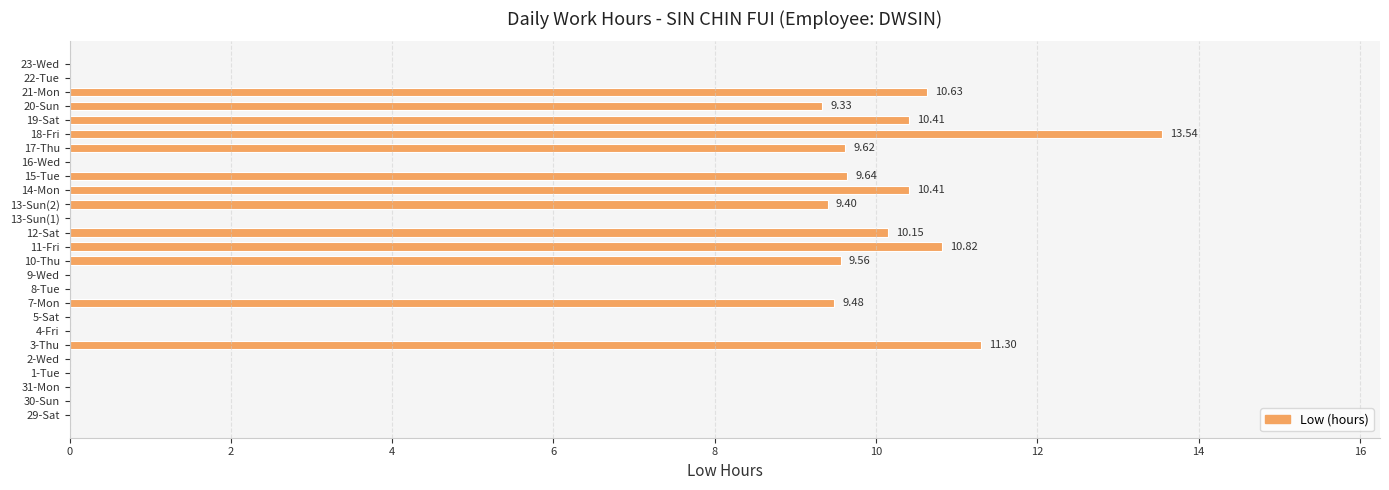

What is the maximum value shown in the chart?

13.5